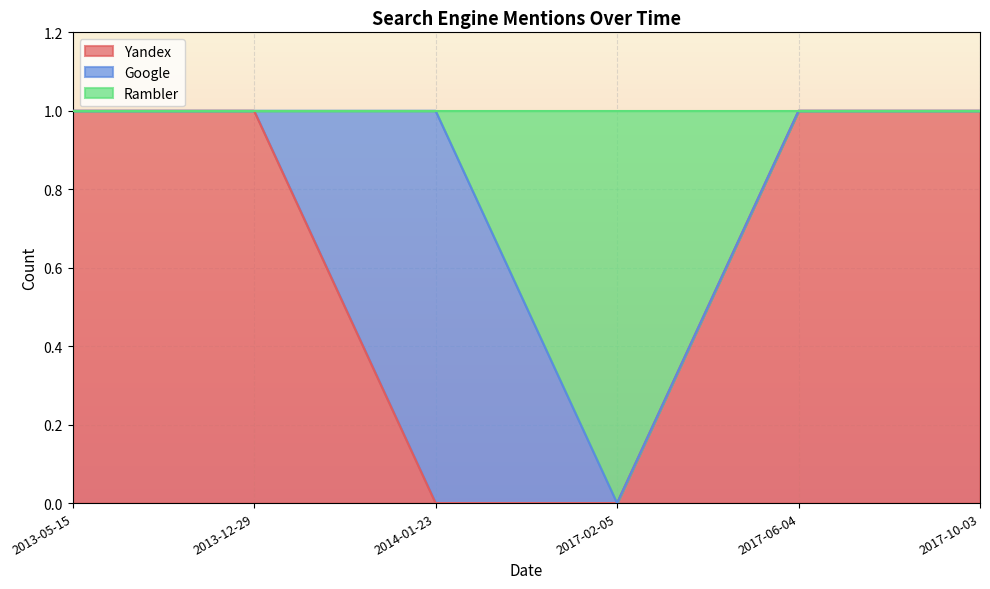

True or false: Rambler has more than 0 interior local peaks.

False